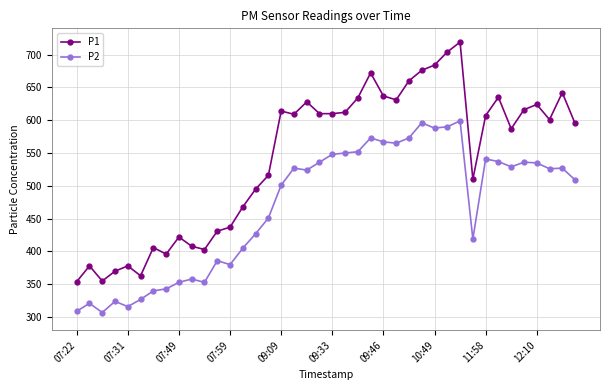

Rank the series by their average value, from highest to lowest.

P1, P2